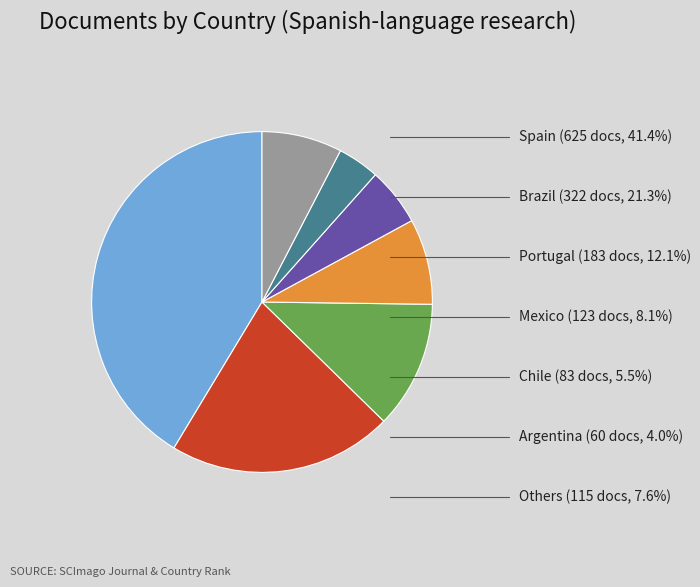

Does any single category account for the majority?

No